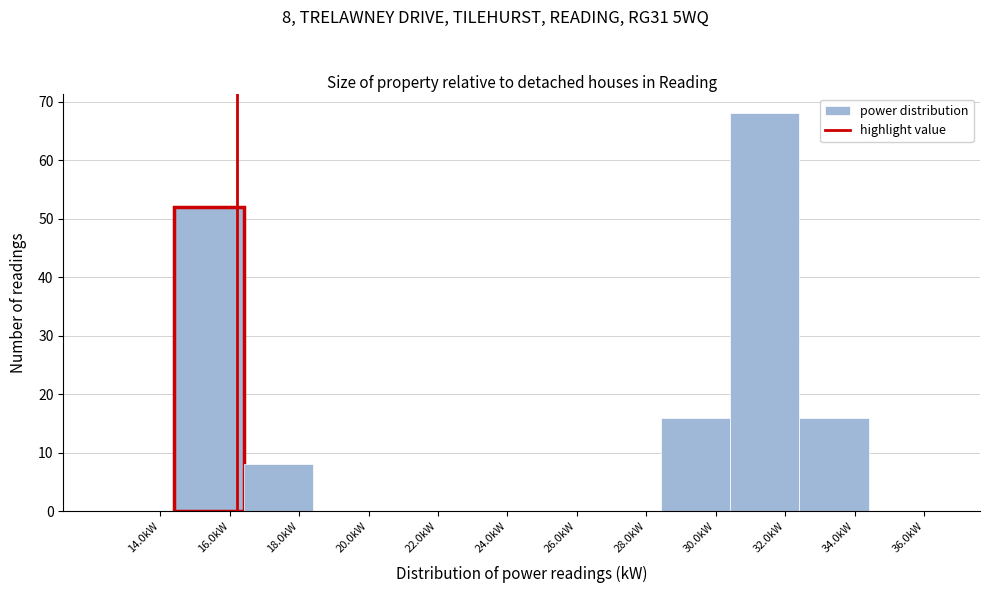

Over which range of the x-axis is the bar tallest?

30.4 to 32.4